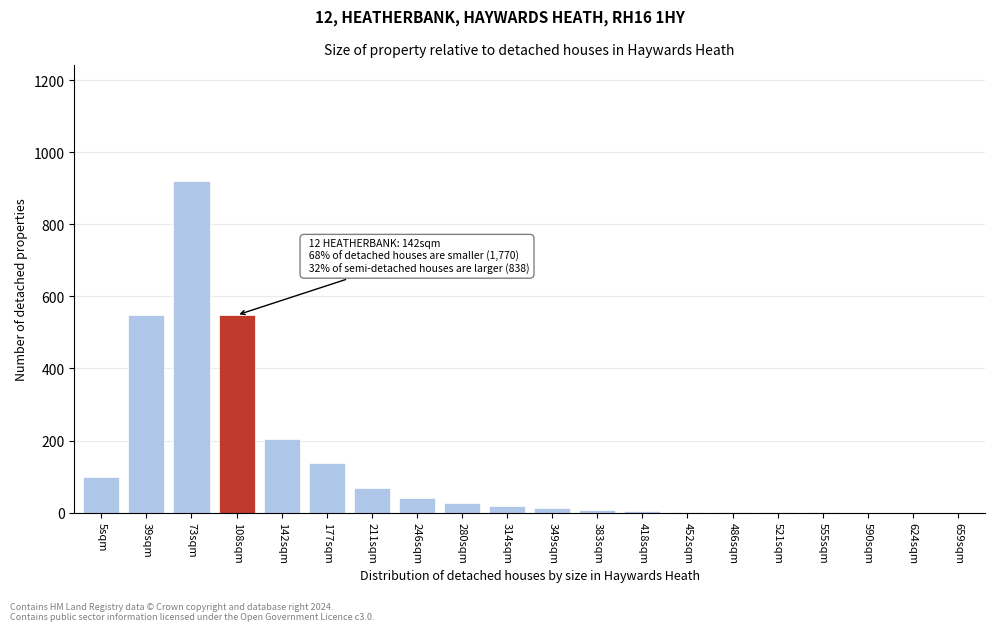

What is the greatest value displayed?

920